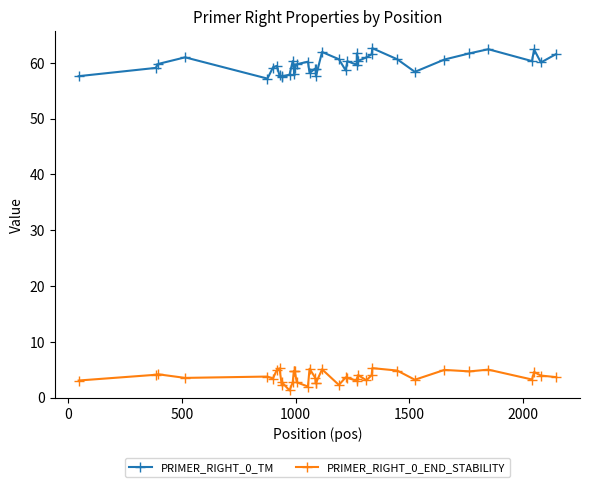

True or false: PRIMER_RIGHT_0_TM has more than 0 points higher than both neighbors.

True